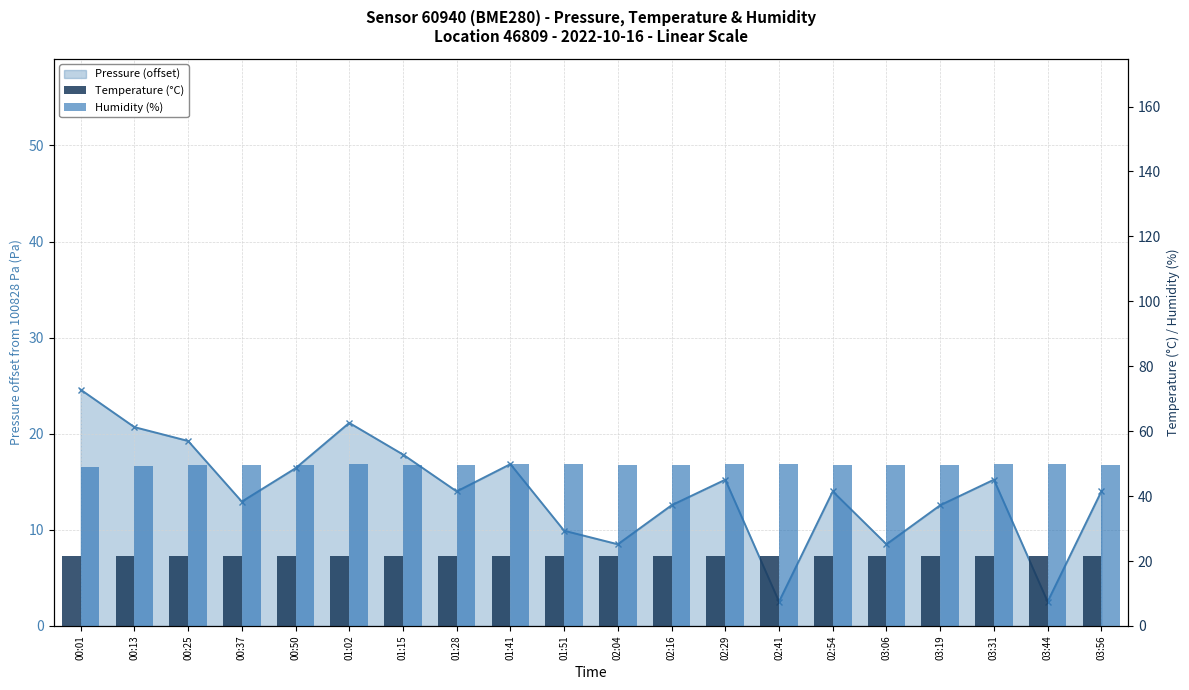

What position from the right is 03:31?

3